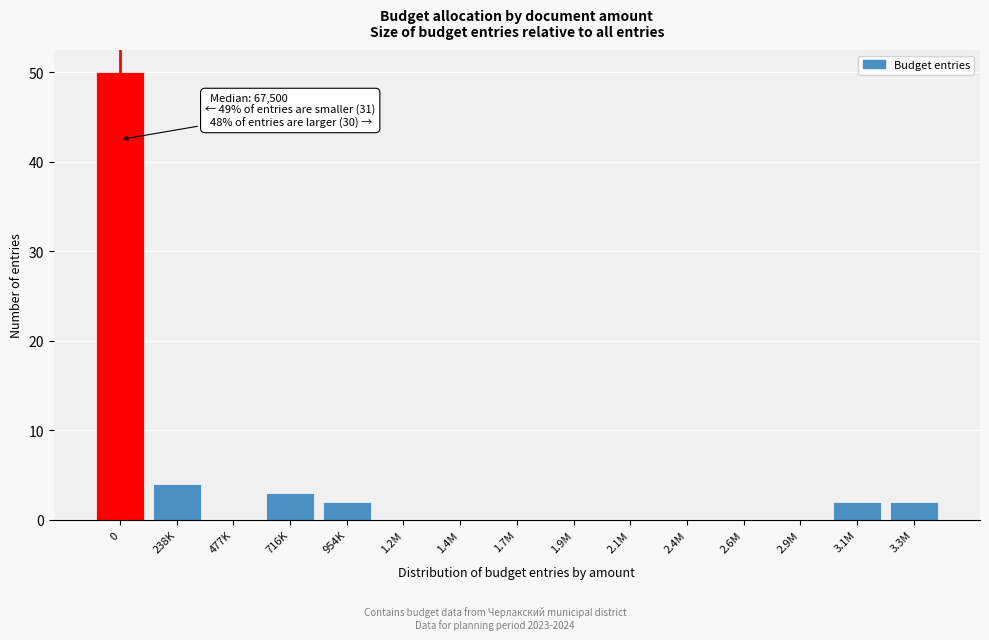

Reading right to left, extract all data points from this chart.

3.3M=2	3.1M=2	2.9M=0	2.6M=0	2.4M=0	2.1M=0	1.9M=0	1.7M=0	1.4M=0	1.2M=0	954K=2	716K=3	477K=0	238K=4	0=50